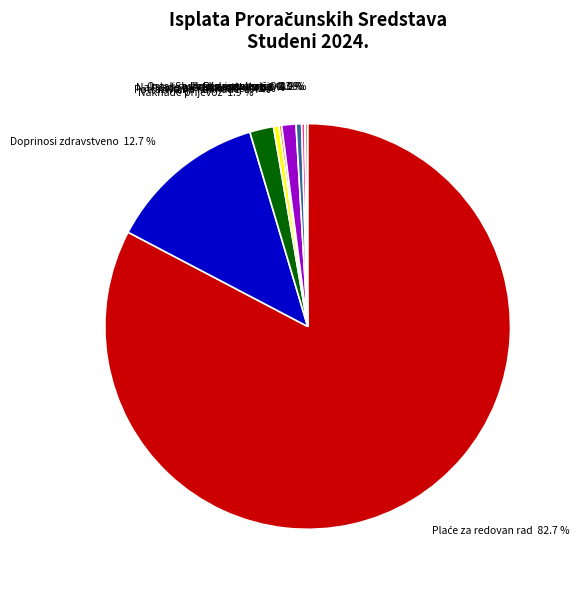

Is there a majority slice in this chart?

Yes